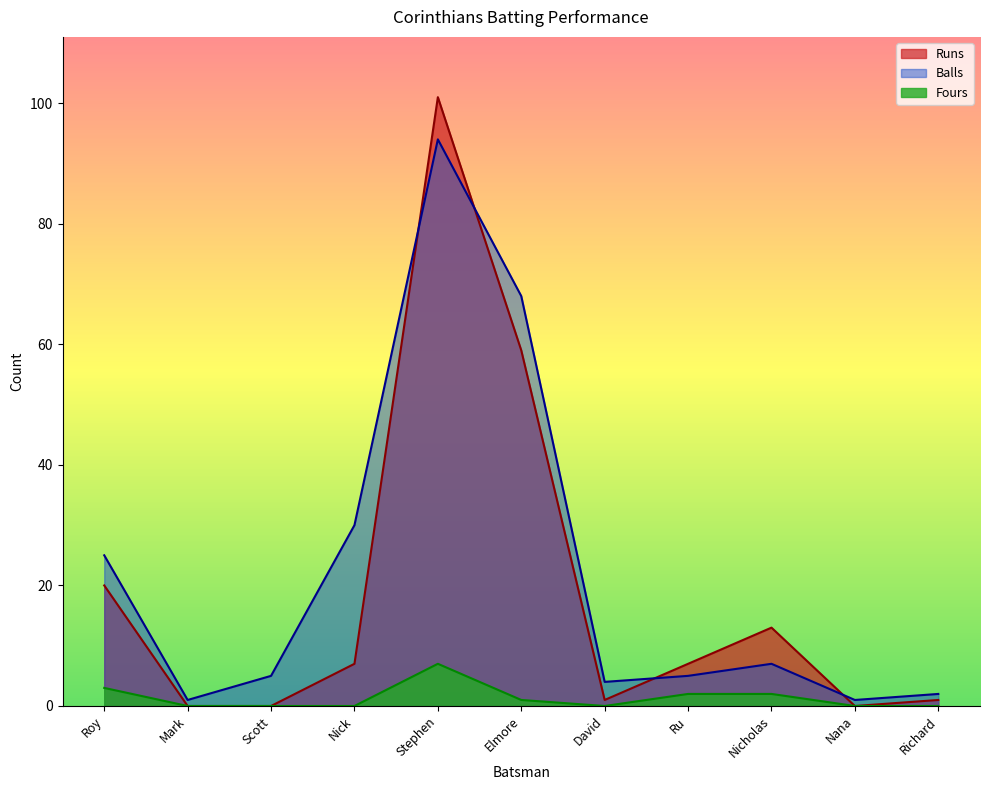

How many values in the Balls series are below 5?

4